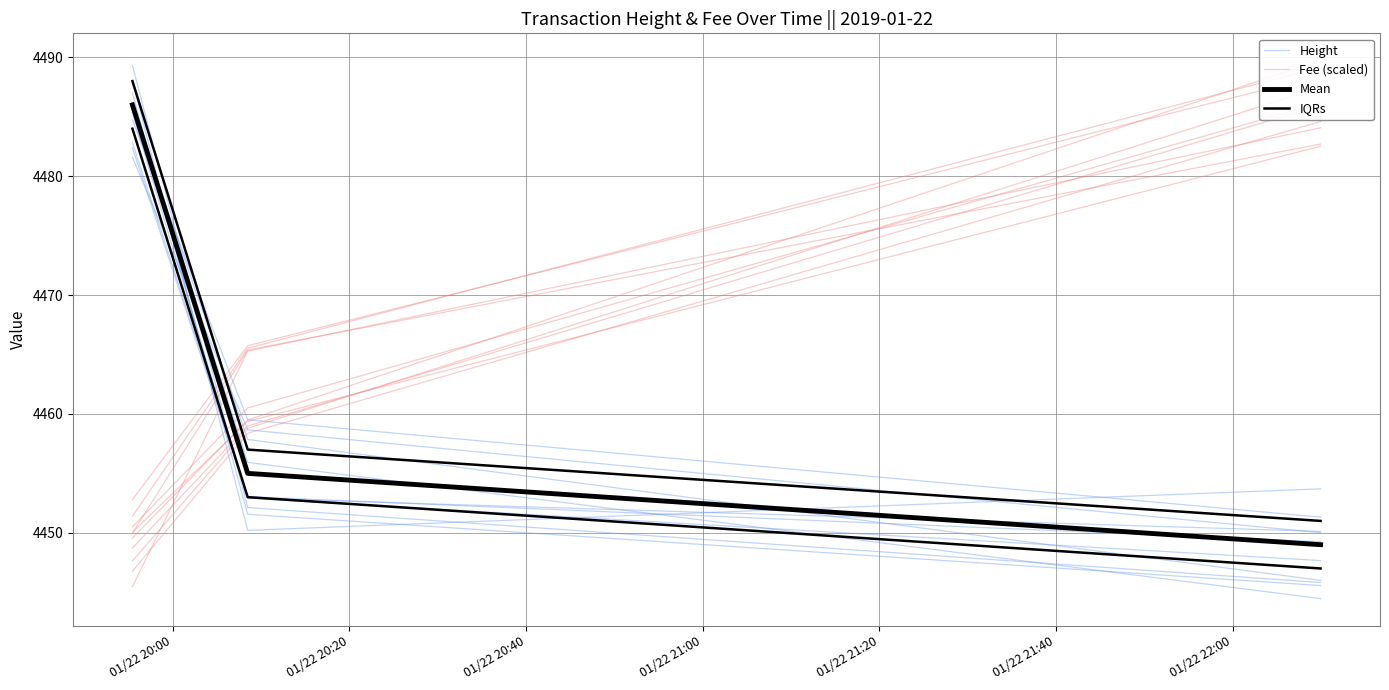

Between 01/22 20:20 and 01/22 20:00, which is larger?

01/22 20:00